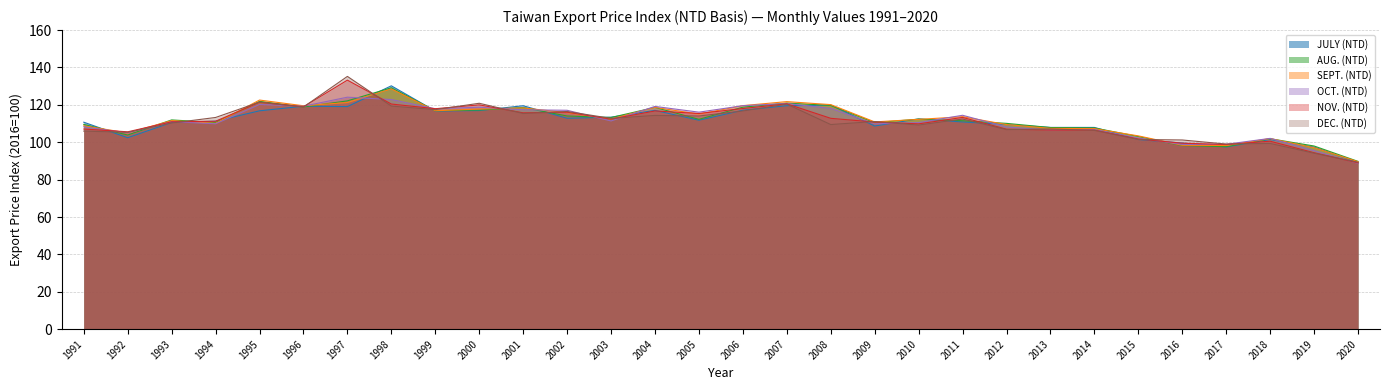

At how many categories does at least one series exceed 121?

4